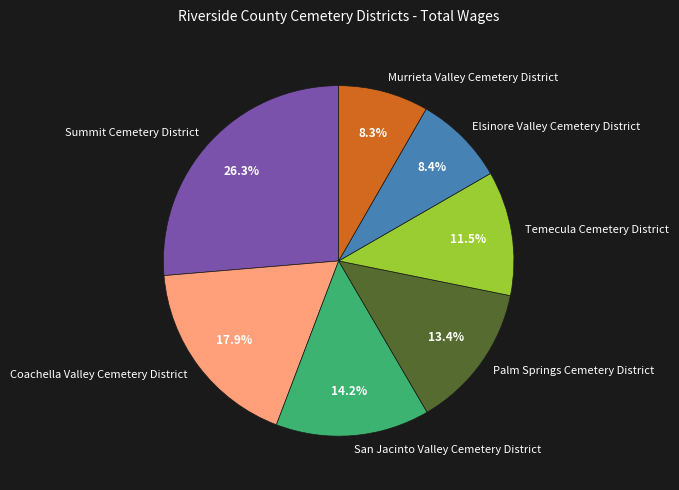

Between Temecula Cemetery District and Murrieta Valley Cemetery District, which is larger?

Temecula Cemetery District